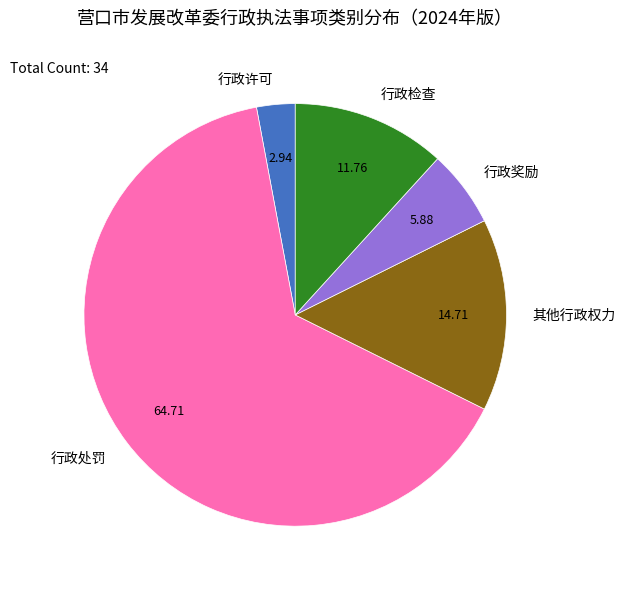

Approximately how many times larger is the value at 行政处罚 compared to 行政奖励?

11.0